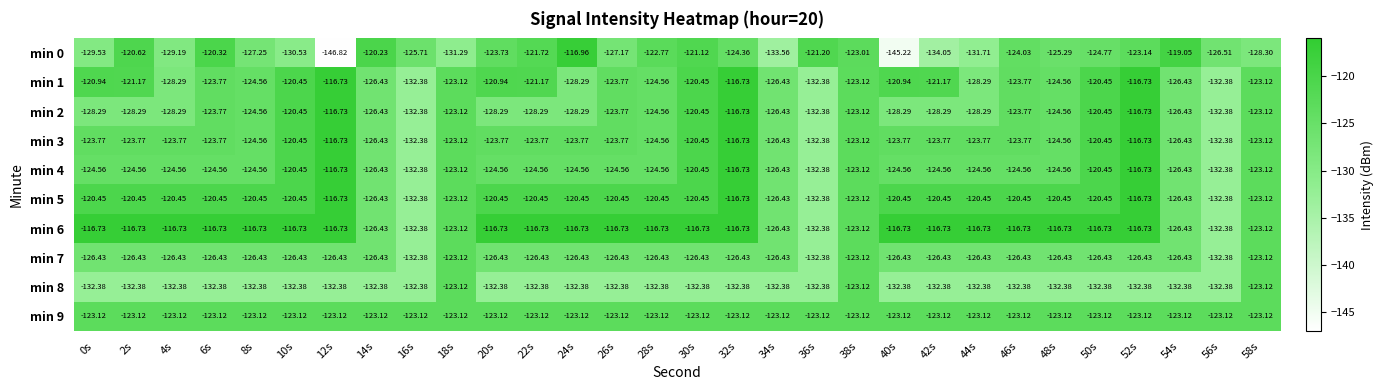

Is the value of min 9 at 32s greater than the value of min 7 at 24s?

Yes